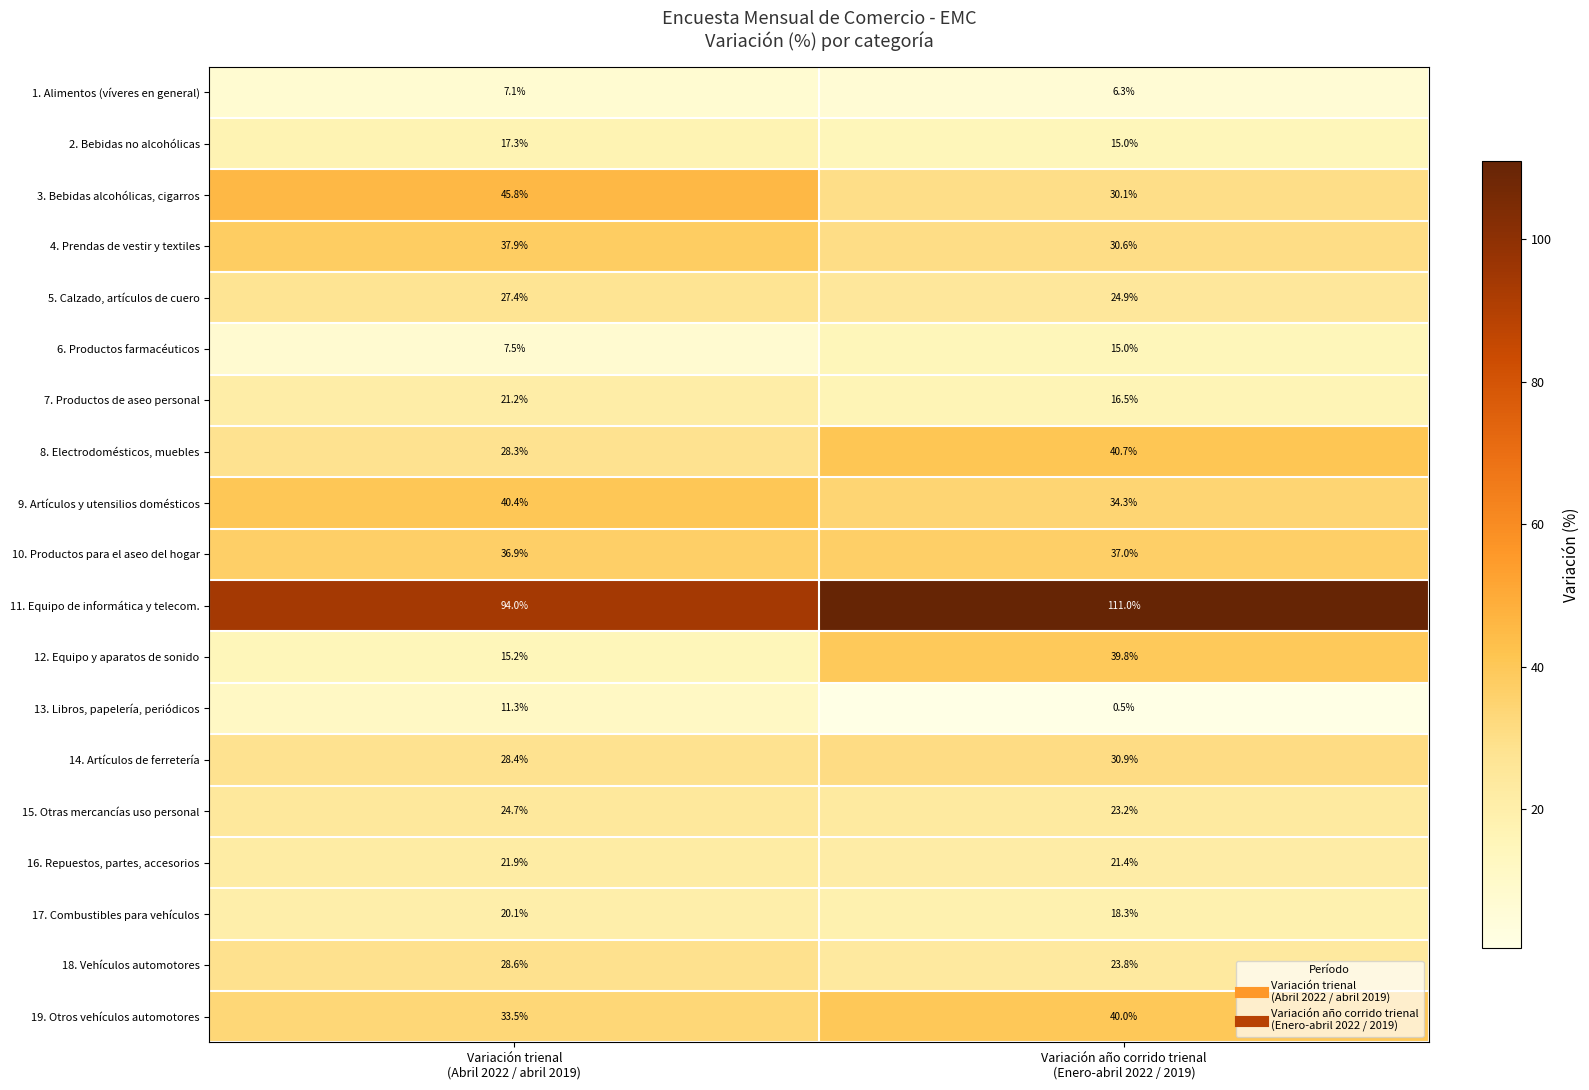

Which series has the largest total across all categories?

11. Equipo de informática y telecom.